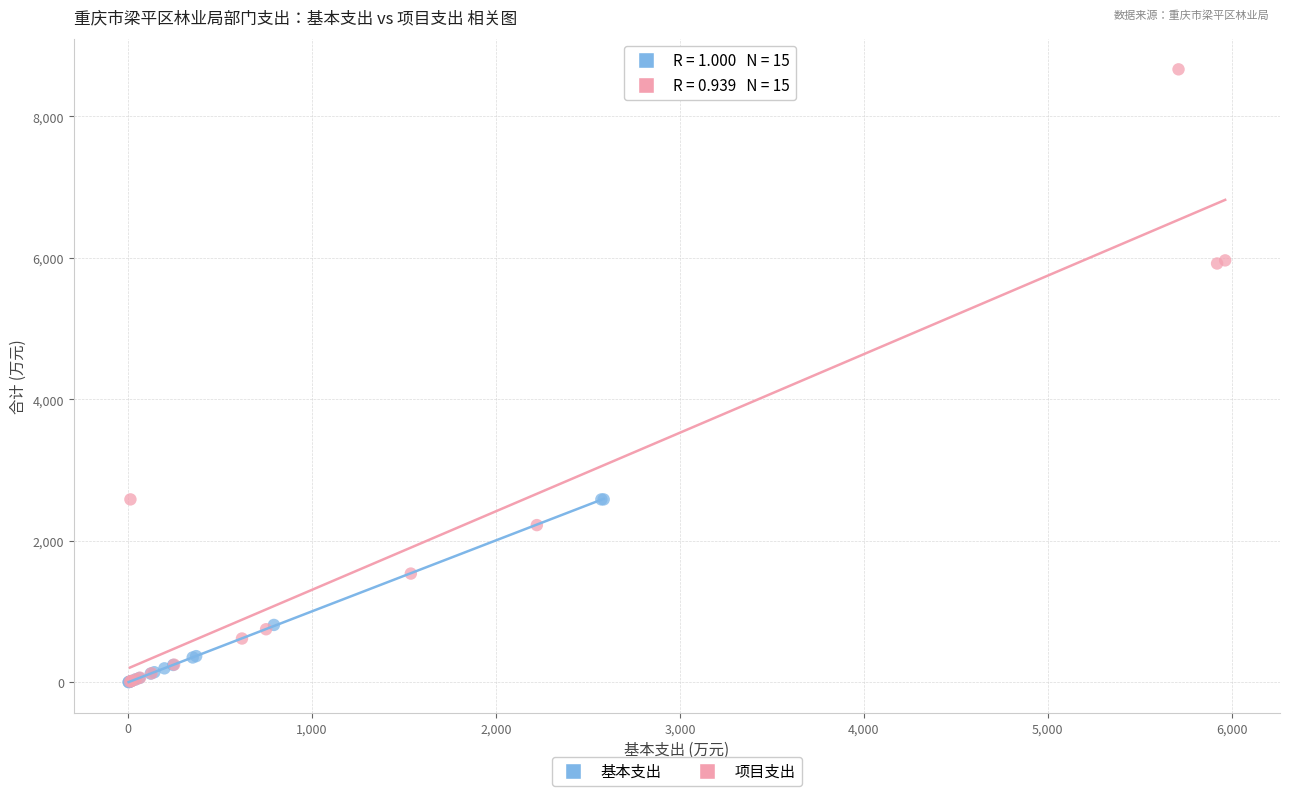

Which series has the widest spread of Y values?

项目支出